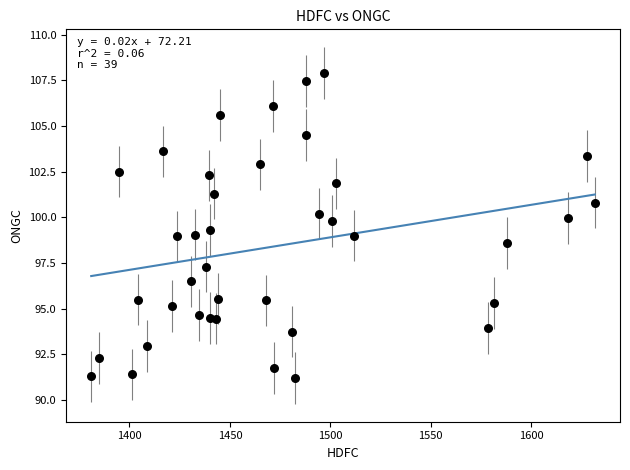

What is the range of Y values (max minus min)?

16.7